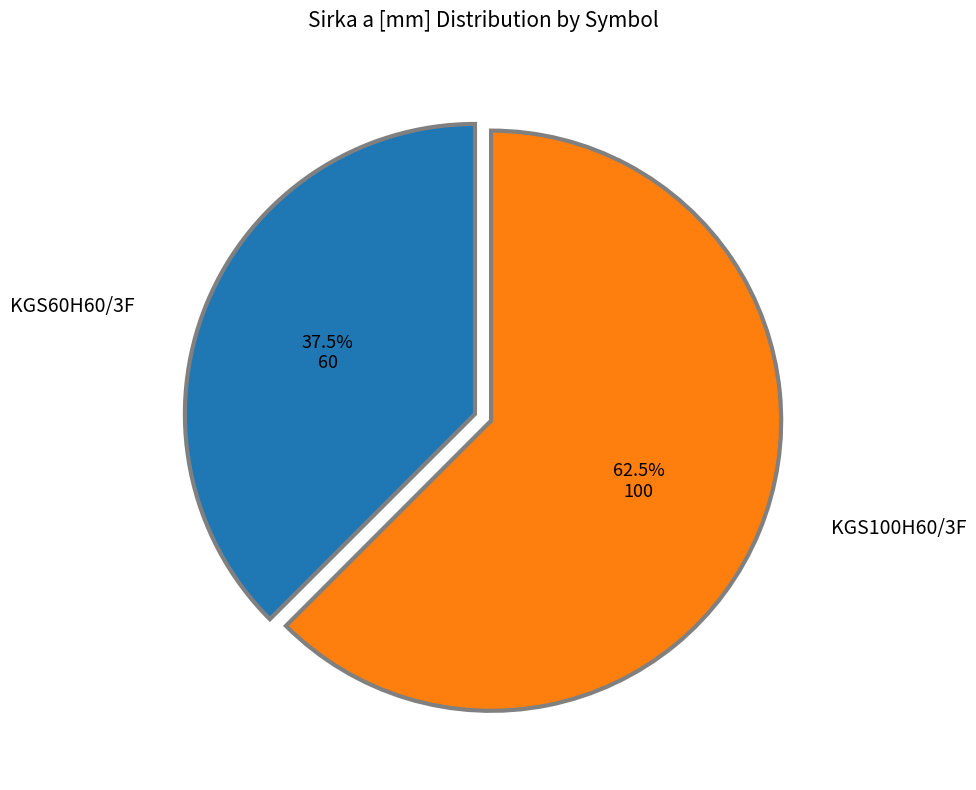

Does any single category account for the majority?

Yes